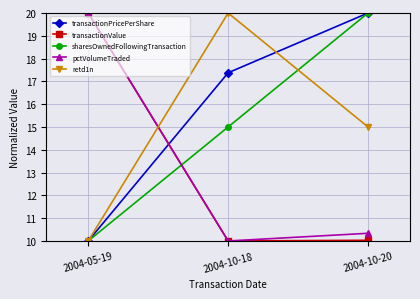

How many values in the transactionPricePerShare series exceed 17?

2